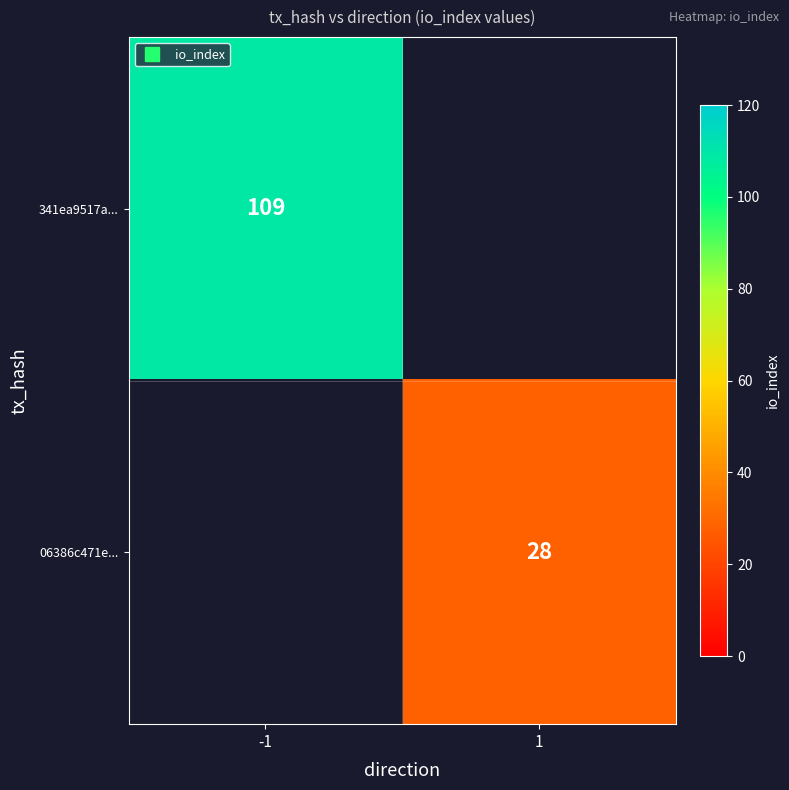

Is the value of 341ea9517a... at 1 greater than the value of 06386c471e... at 1?

No